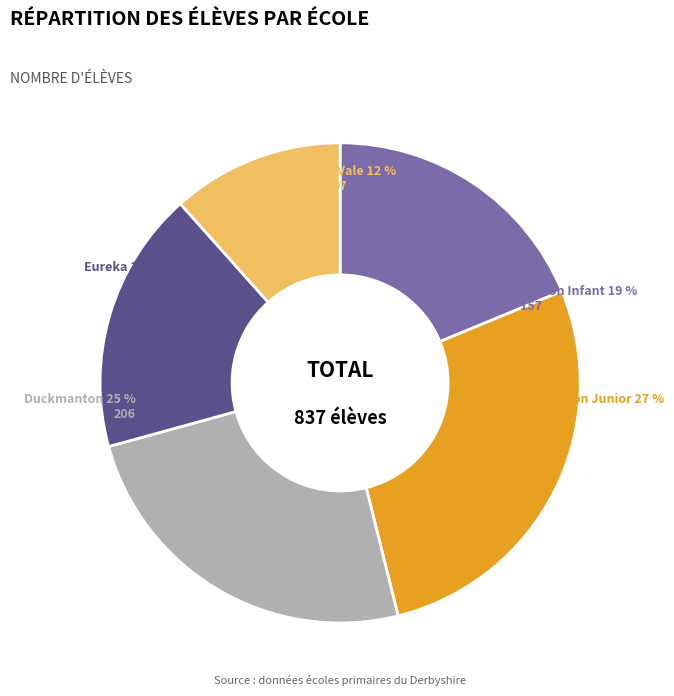

Which category has the smallest portion of the pie?

Stanton Vale School